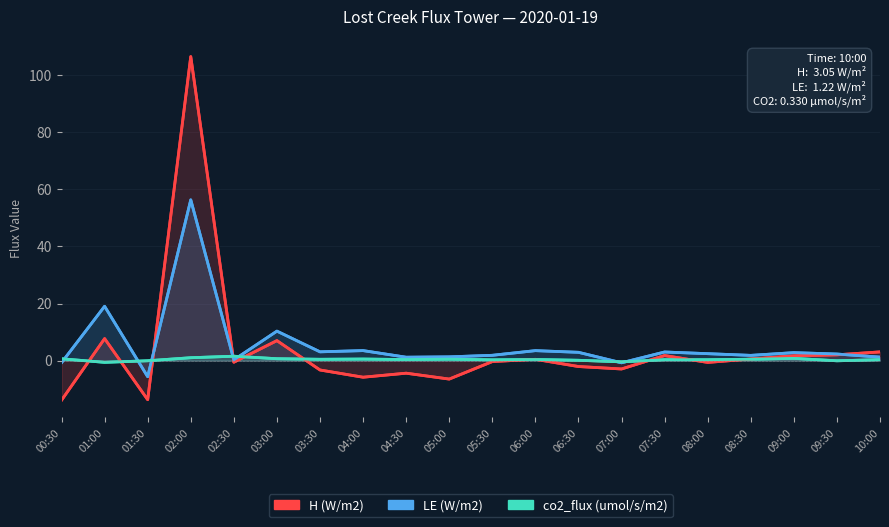

Rank the series at 04:30 from lowest to highest value.

H (W/m2), co2_flux (umol/s/m2), LE (W/m2)